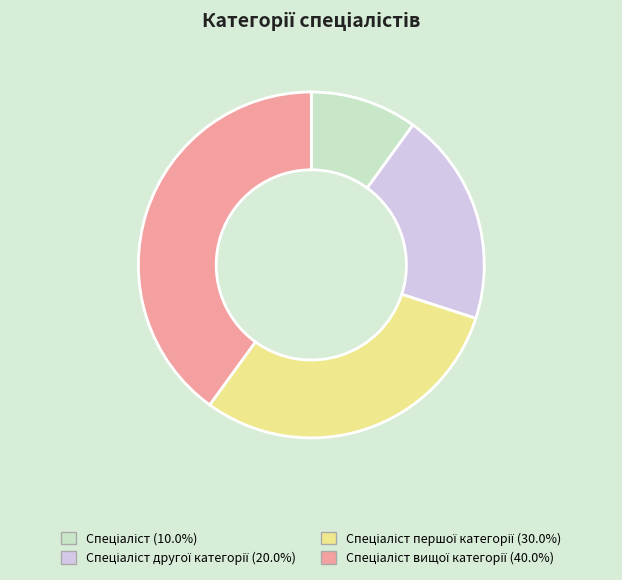

Is there any slice that represents more than half of the pie?

No